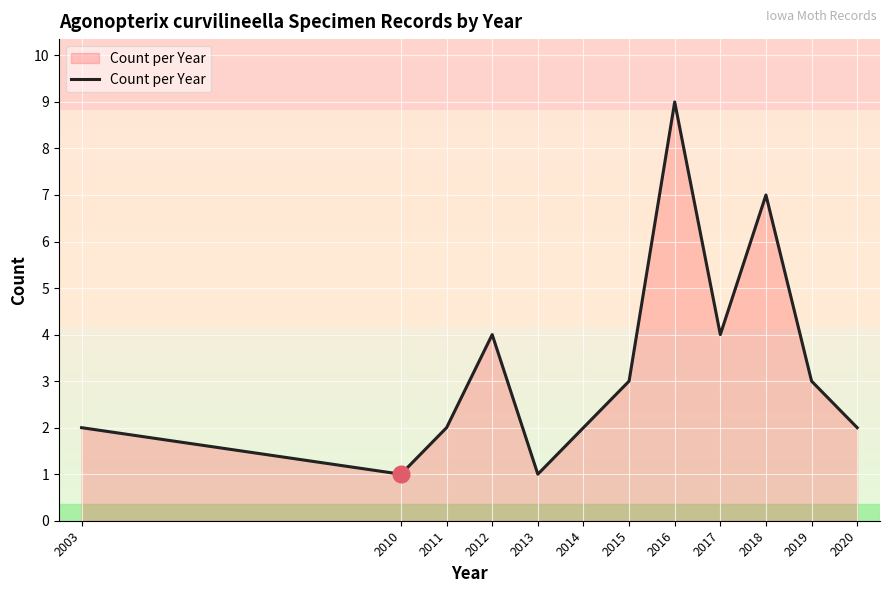

What is the difference between the maximum and second lowest values?

8